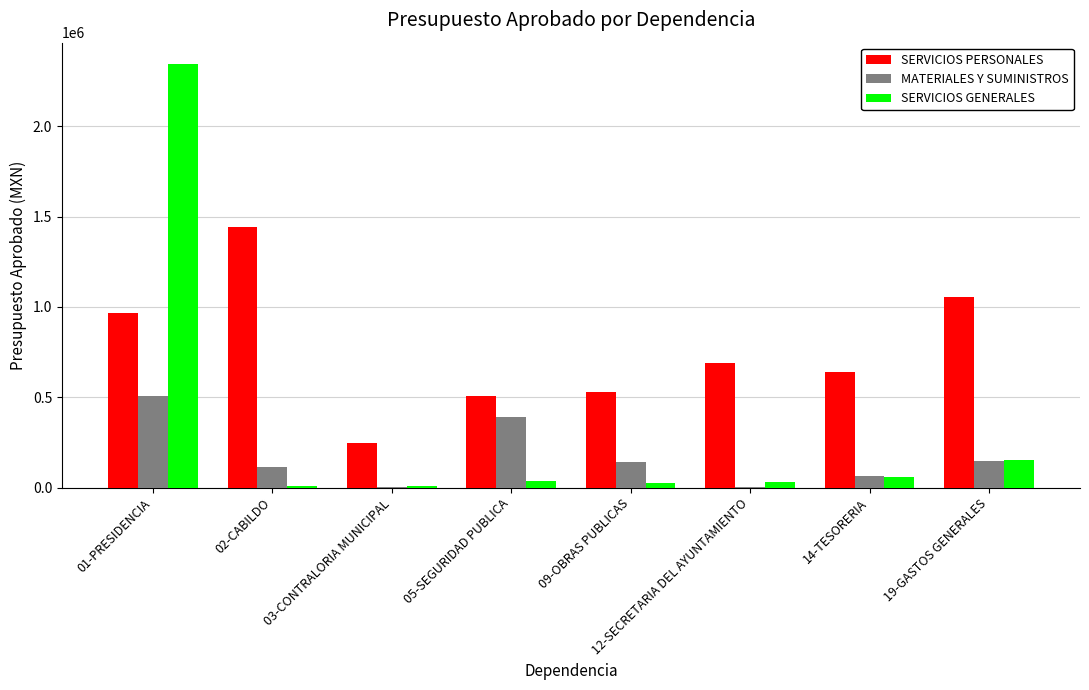

How many groups of bars are there?

8